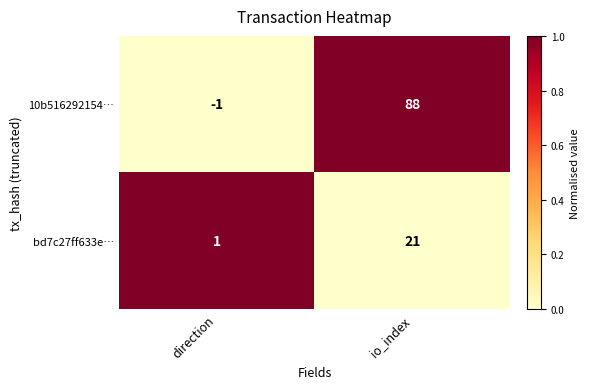

Reading right to left, list all the values displayed in this chart.

10b516292154…: io_index=88	direction=-1
bd7c27ff633e…: io_index=21	direction=1